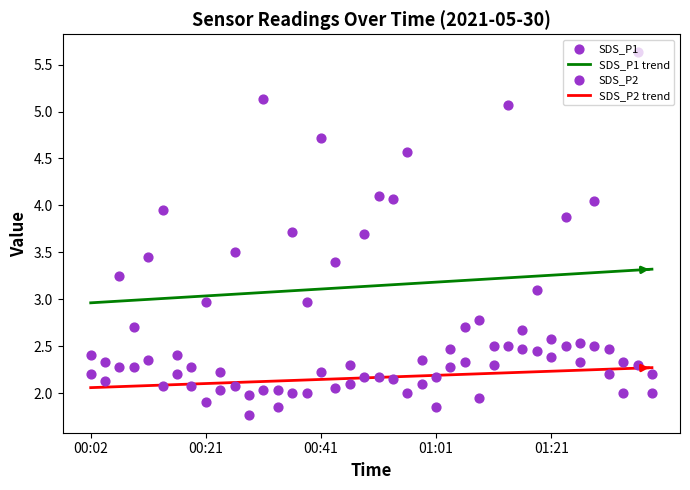

What is the total value across all series at 01:24?

6.4